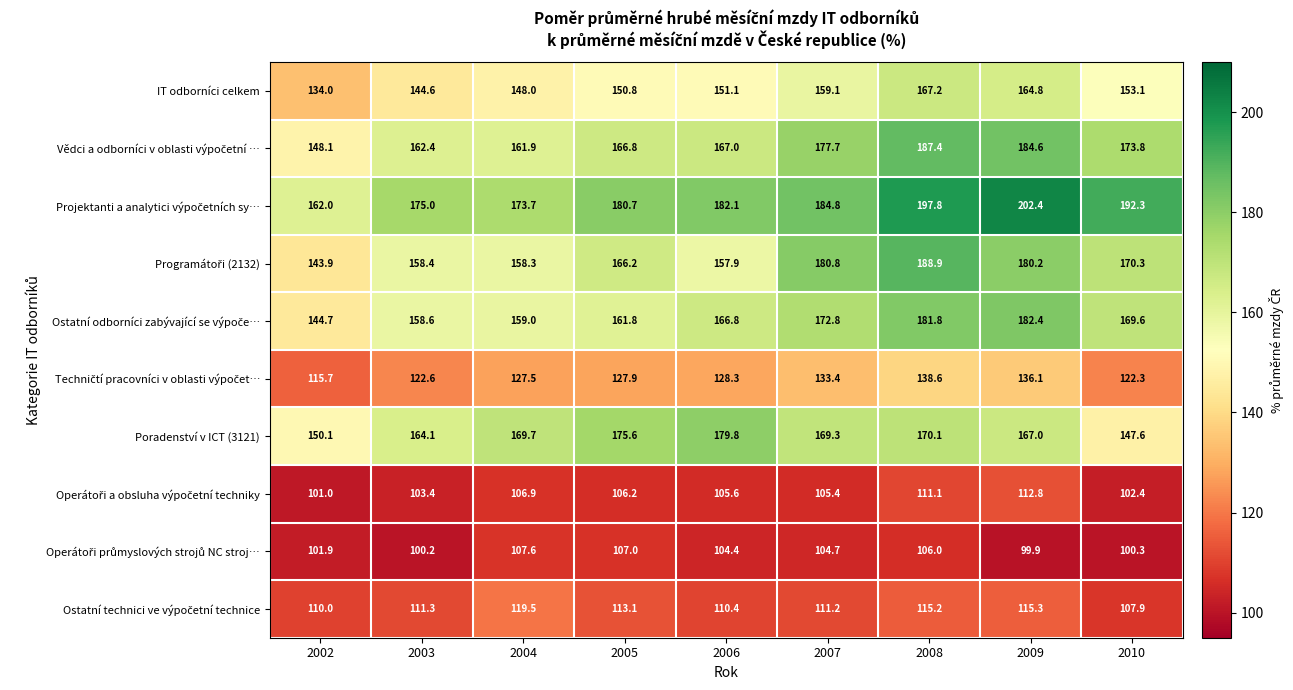

What is the total value across all series at 2002?

1311.4